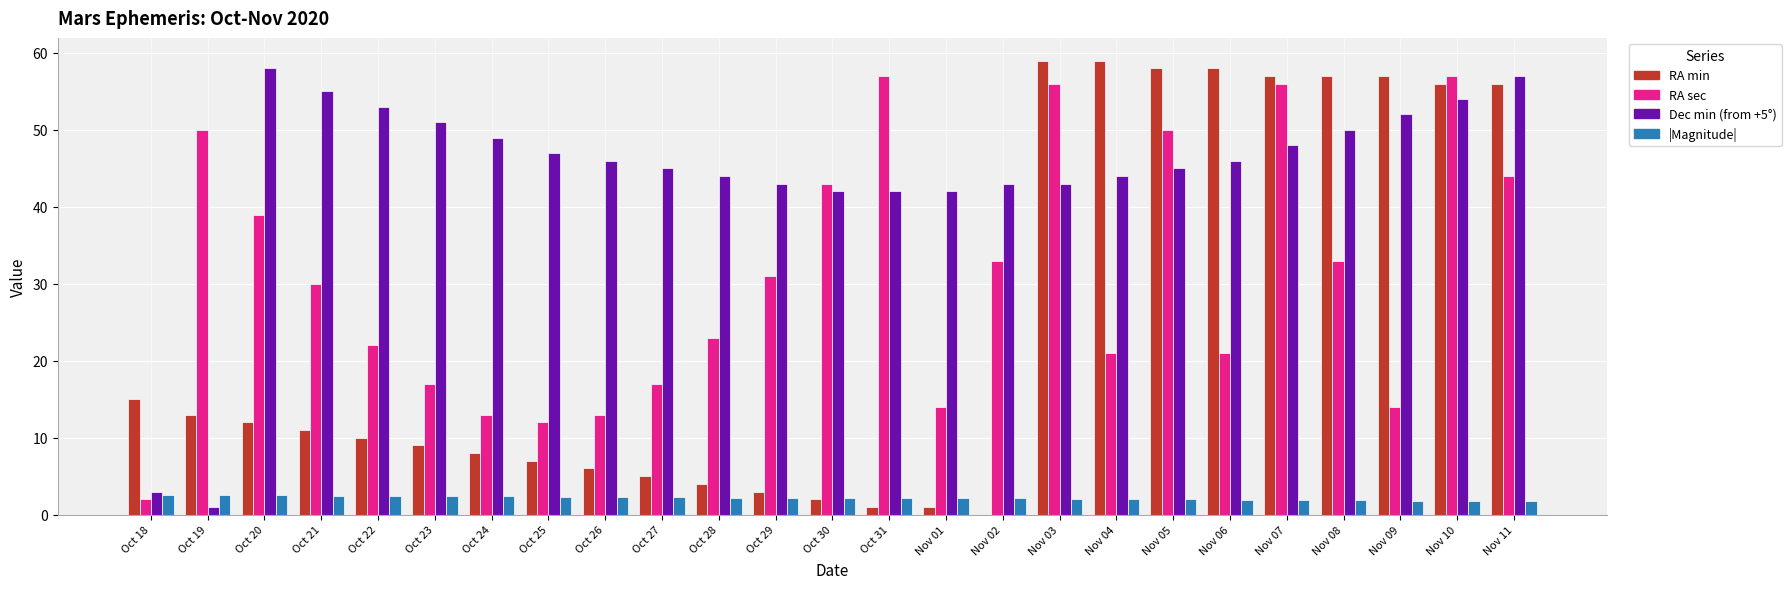

What is the greatest value displayed?

59.0